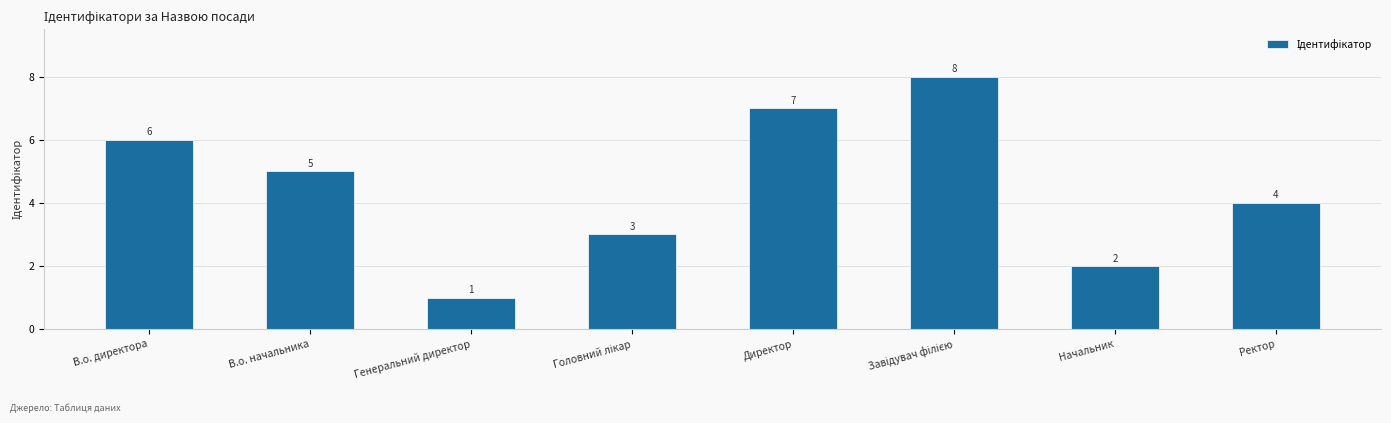

Is it true that the value at Начальник is 2?

True